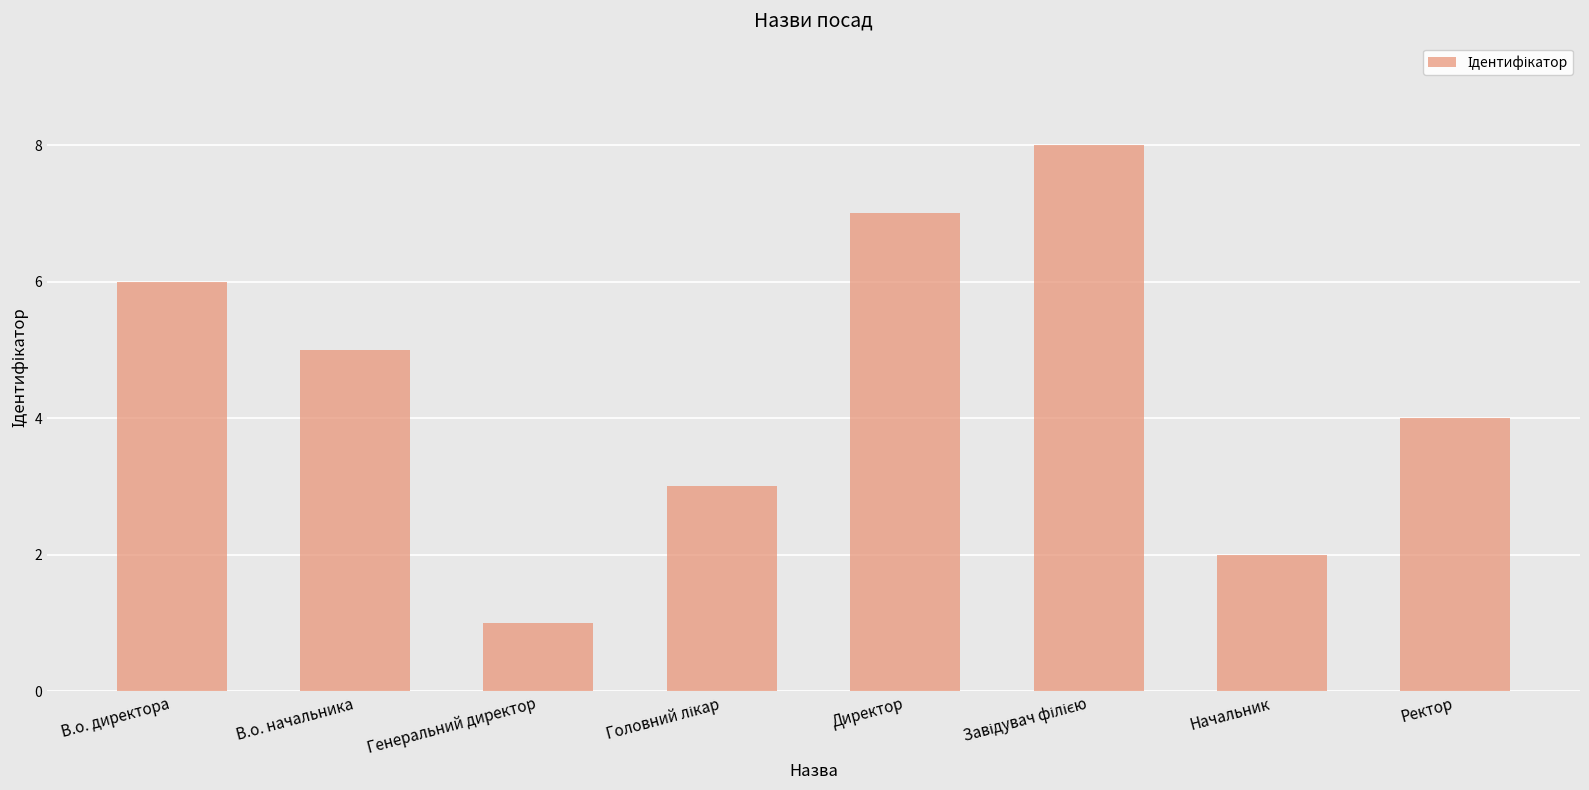

True or false: the data shows 2 at Директор.

False